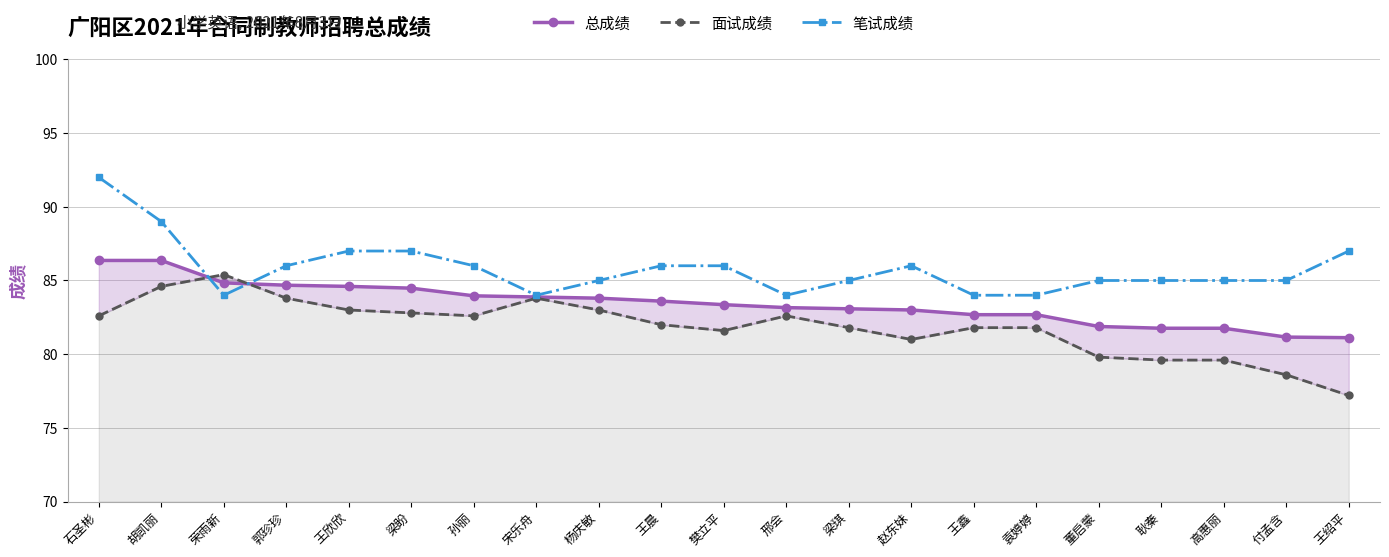

After their last crossing, which series has the higher values: 总成绩 or 面试成绩?

总成绩